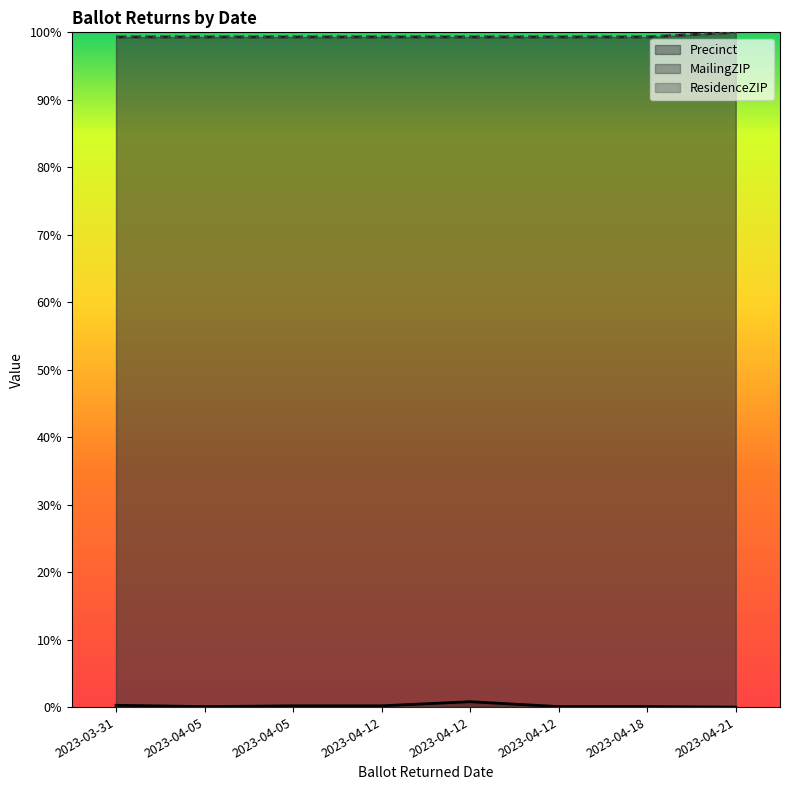

What is the difference between the highest and lowest values at 2023-04-12?

1.0